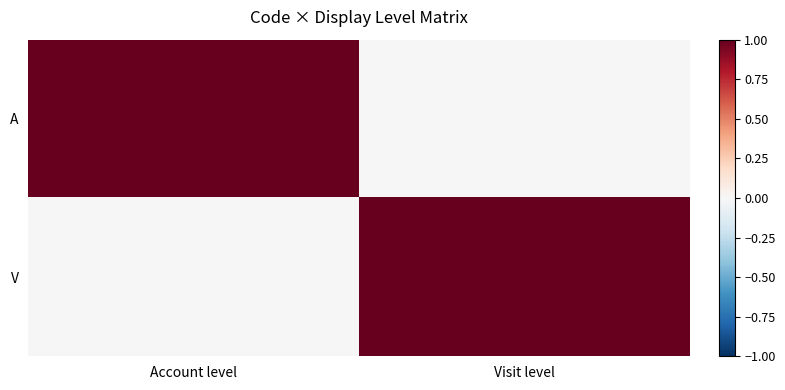

What is the total value across all series at Account level?

1